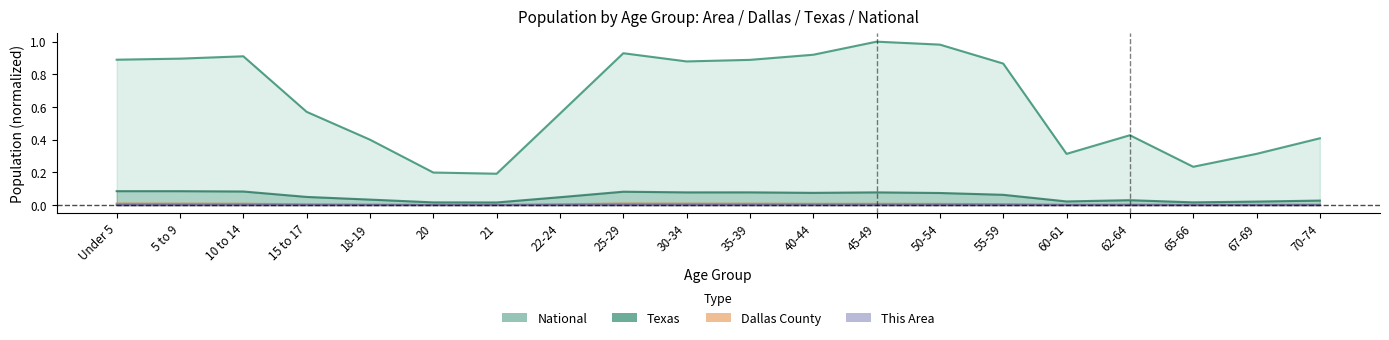

Reading right to left, what are all the values shown in this chart?

This Area: 0.0	0.0	0.0	0.0	0.0	0.0	0.0	0.0	0.0	0.0	0.0	0.0	0.0	0.0	0.0	0.0	0.0	0.0	0.0	0.0
Dallas County: 0.0	0.0	0.0	0.0	0.0	0.0	0.0	0.0	0.0	0.0	0.0	0.0	0.0	0.0	0.0	0.0	0.0	0.0	0.0	0.0
Texas: 0.0	0.0	0.0	0.0	0.0	0.1	0.1	0.1	0.1	0.1	0.1	0.1	0.0	0.0	0.0	0.0	0.0	0.1	0.1	0.1
National: 0.4	0.3	0.2	0.4	0.3	0.9	1.0	1.0	0.9	0.9	0.9	0.9	0.6	0.2	0.2	0.4	0.6	0.9	0.9	0.9